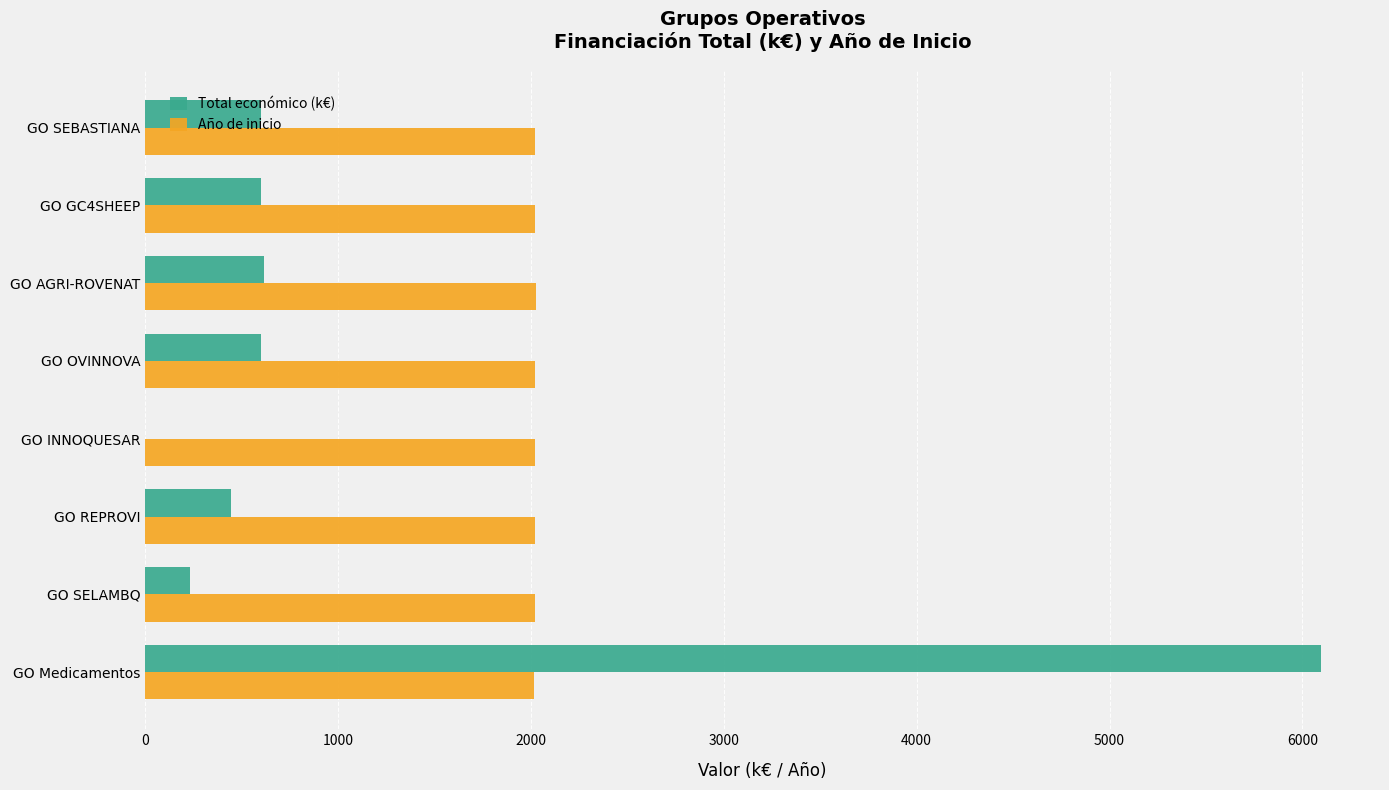

Is it true that Total económico (k€) equals 280.0 at GO SEBASTIANA?

False